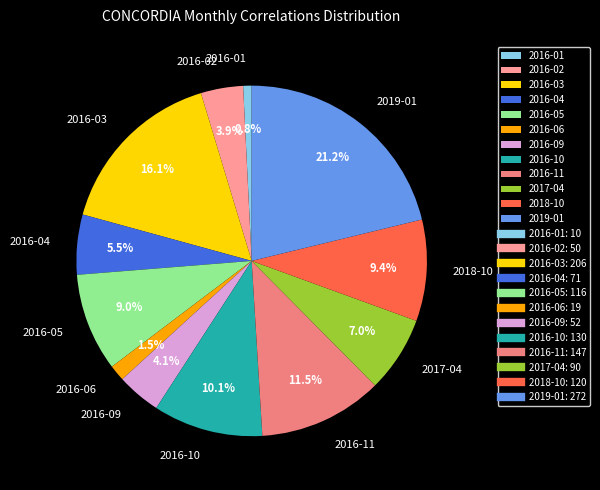

What is the ratio of the value at 2016-02 to the value at 2016-05?

0.4